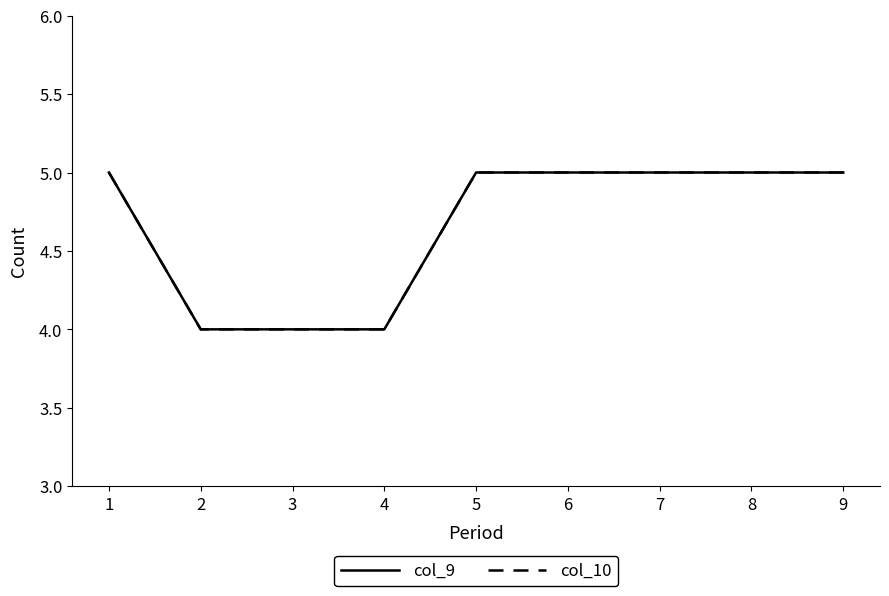

What is the difference between the maximum and minimum values in the col_10 series?

1